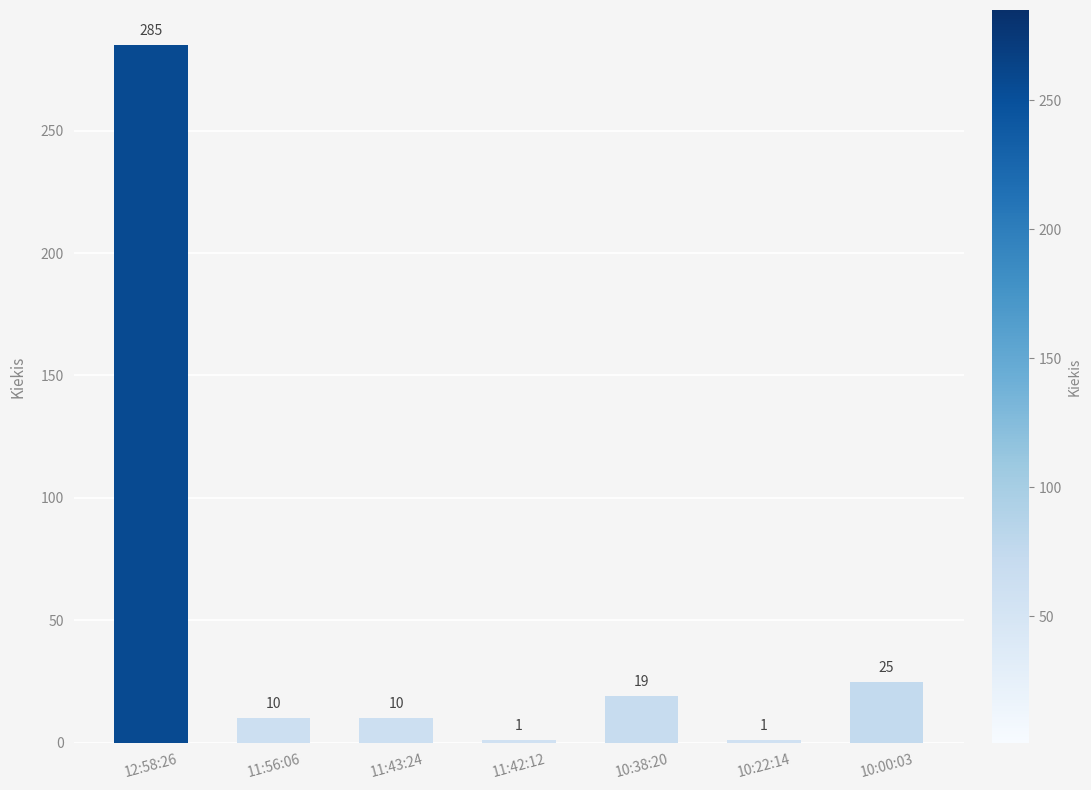

Where is the data nearest to the value 143?

10:00:03